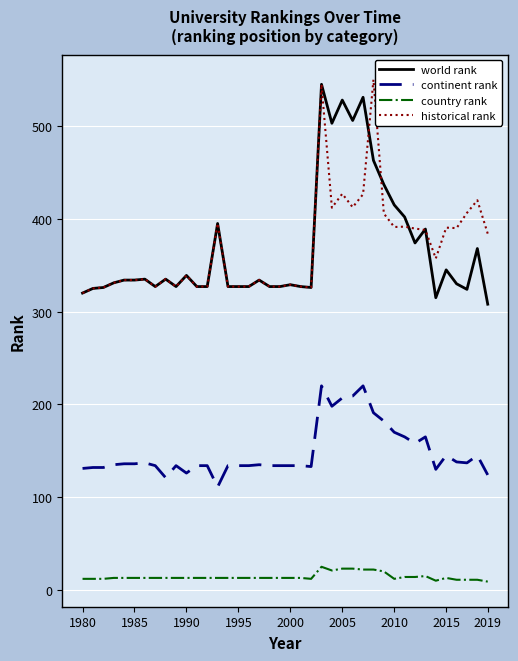

What is the minimum value for world rank?

308.0